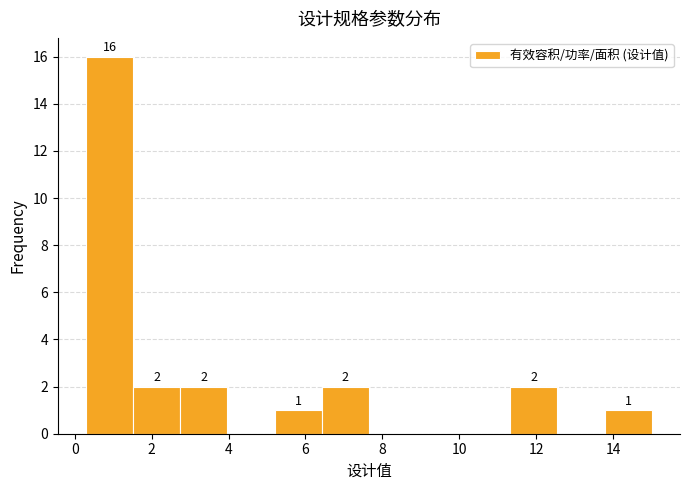

Which range on the x-axis has the tallest bar?

0.2 to 1.6